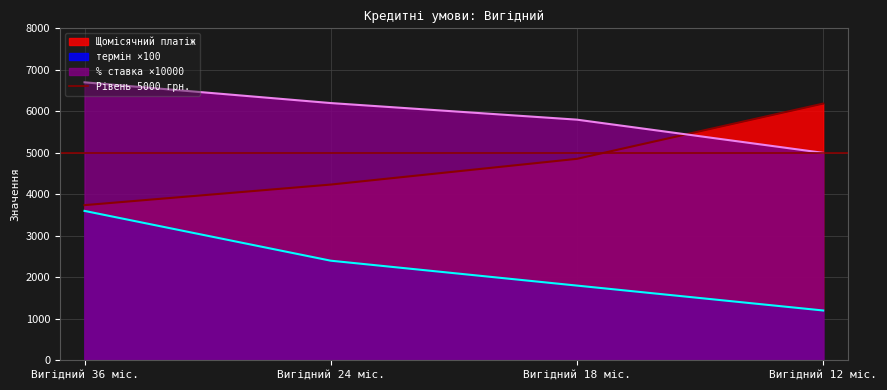

List the series in order of their peak value, lowest first.

термін, Щомісячний платіж, % ставка